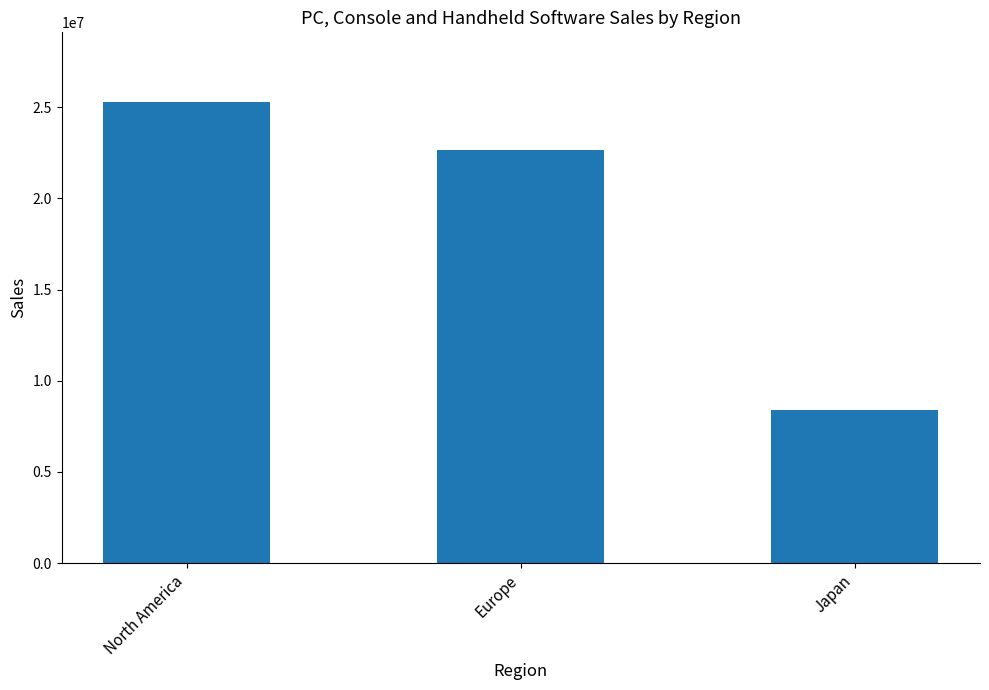

Does the chart contain stacked bars?

No